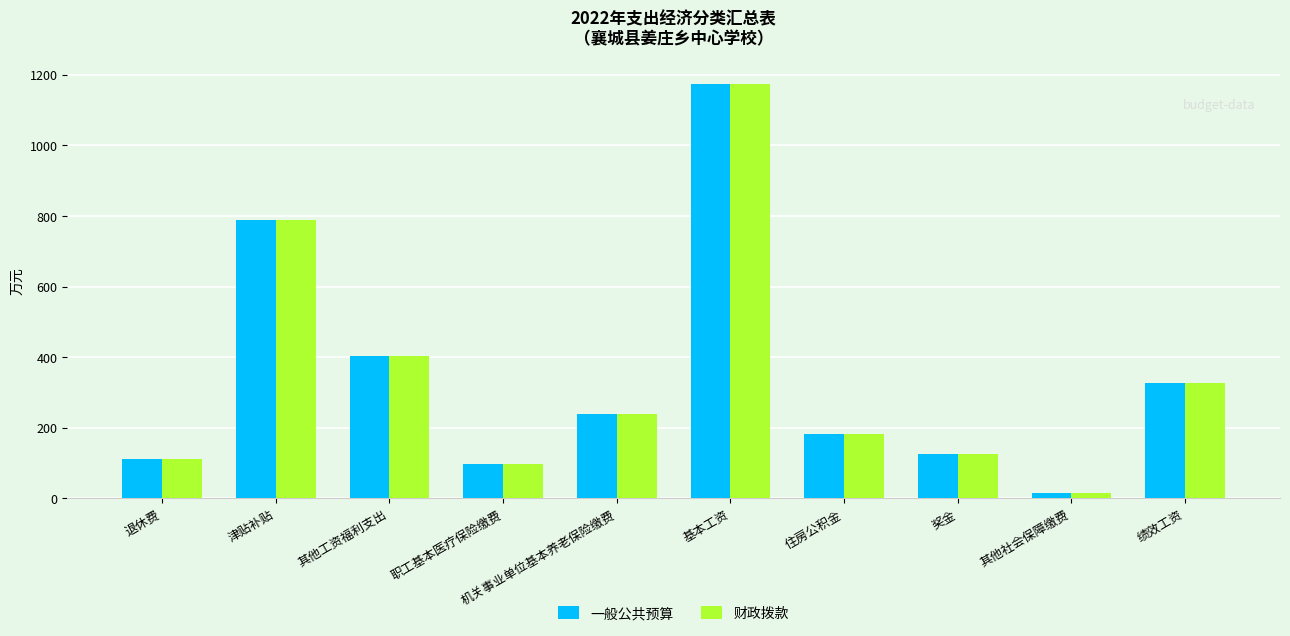

How many data points in 财政拨款 are less than 238?

5